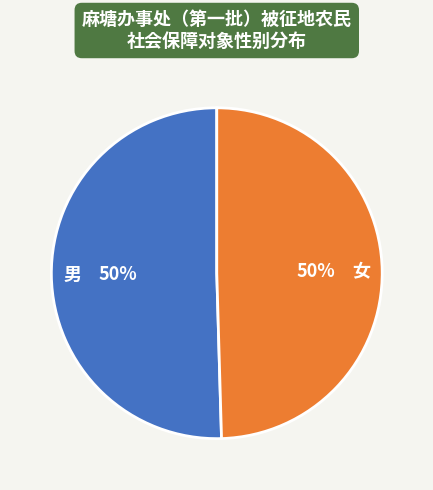

Do 男 and 女 together represent more than half of the pie?

Yes